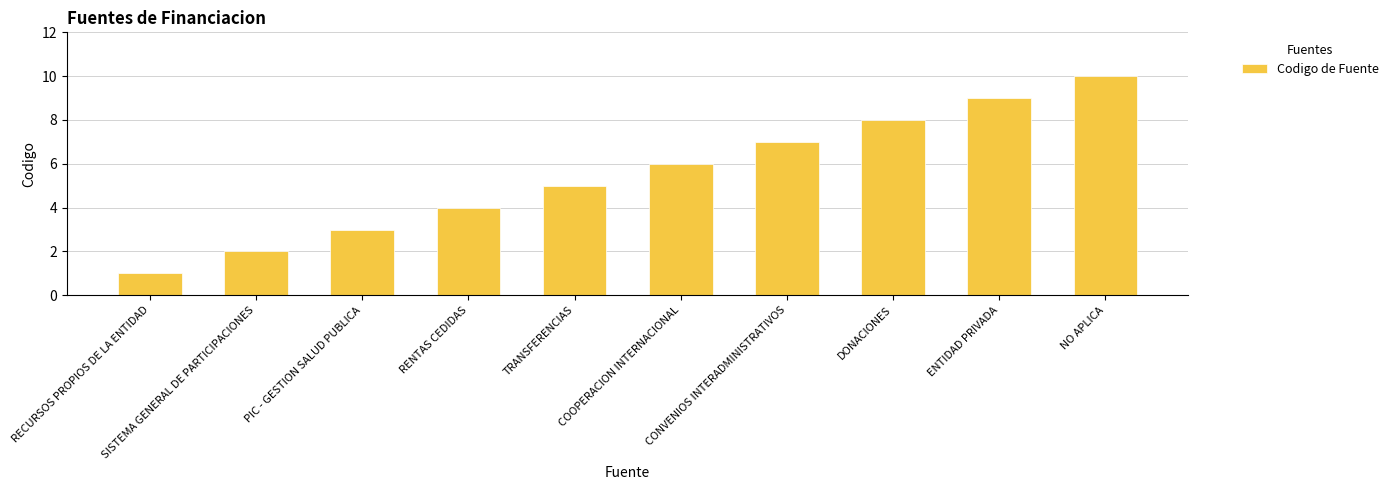

True or false: the data shows 6 at COOPERACION INTERNACIONAL.

True